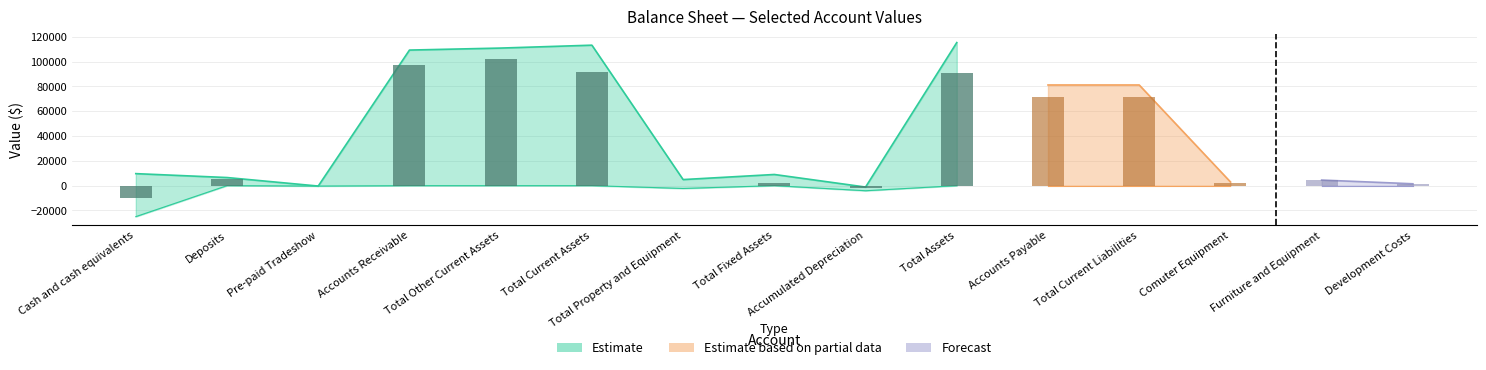

How many groups of bars are there?

15